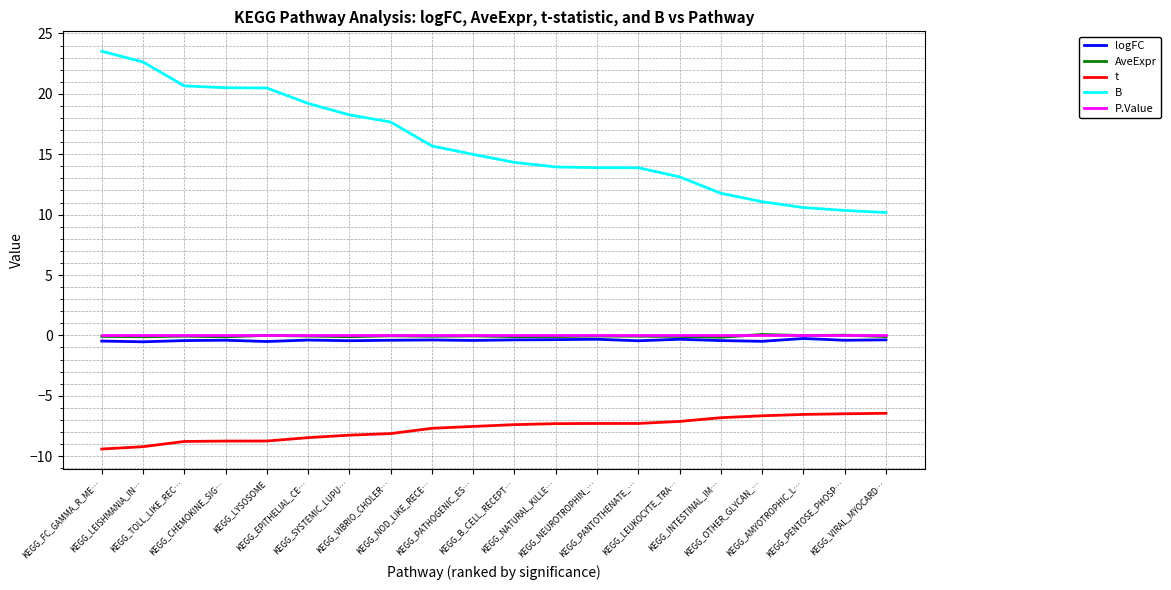

Which series has the largest total across all categories?

B